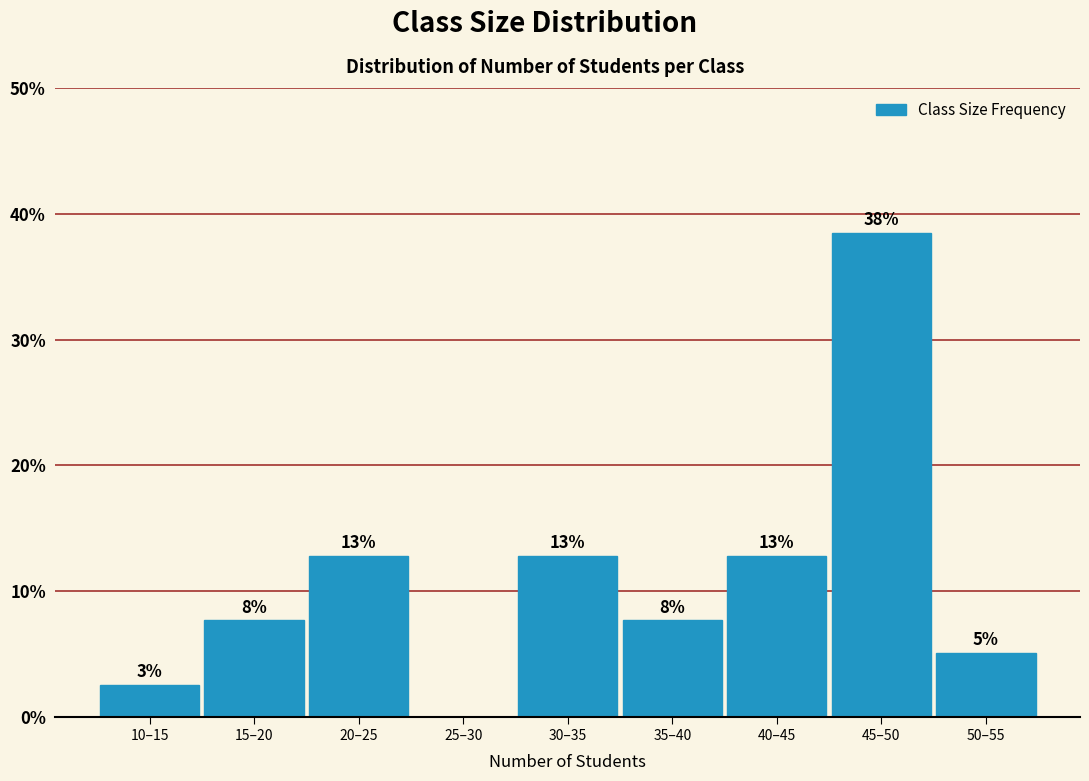

Are the bars horizontal?

No